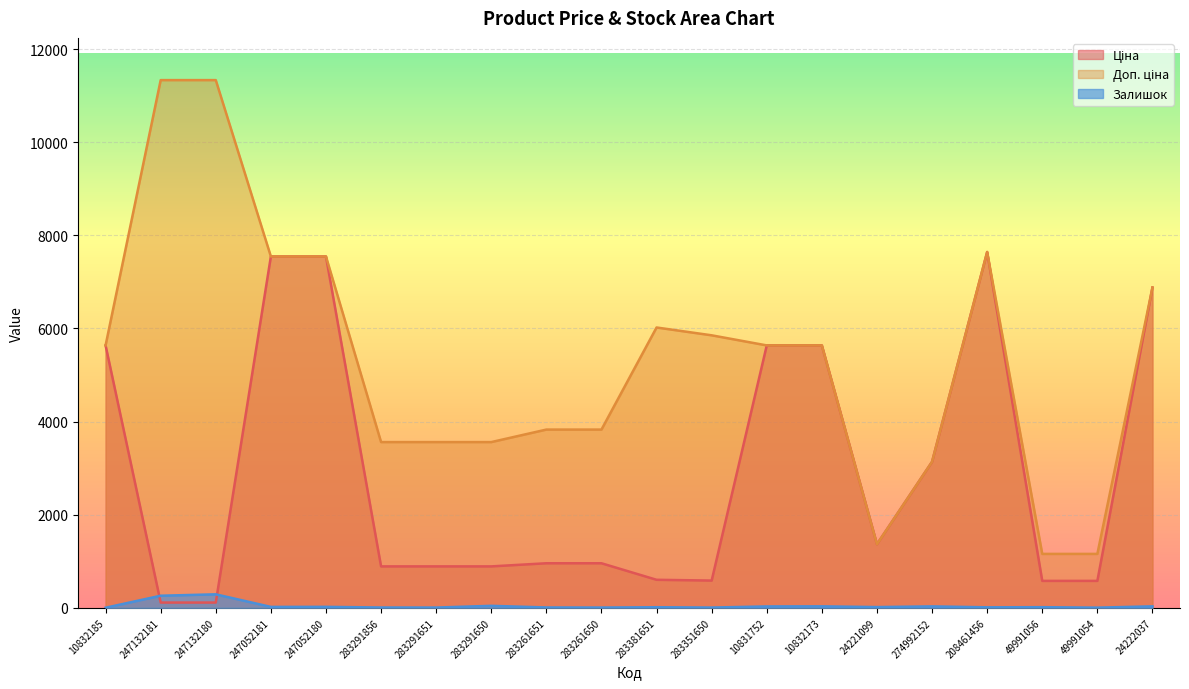

How many lines are shown in the chart?

3